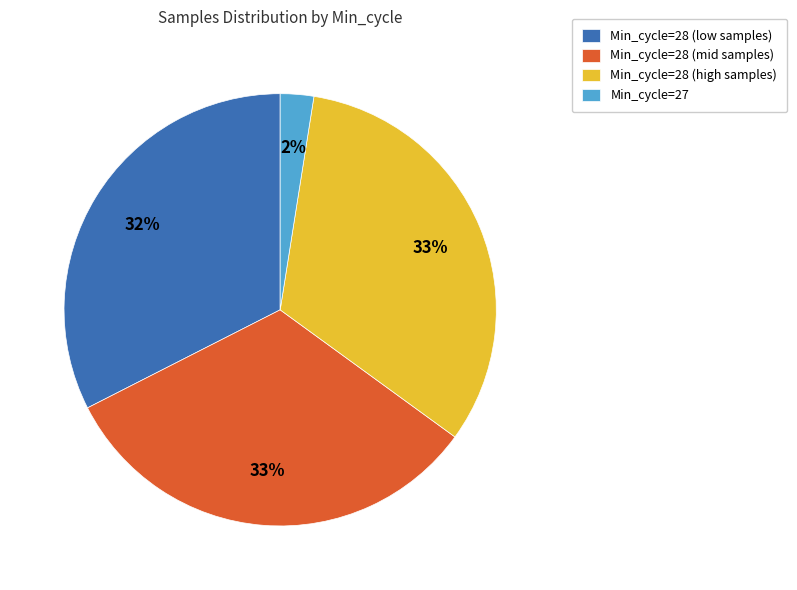

How many segments does this pie chart have?

4